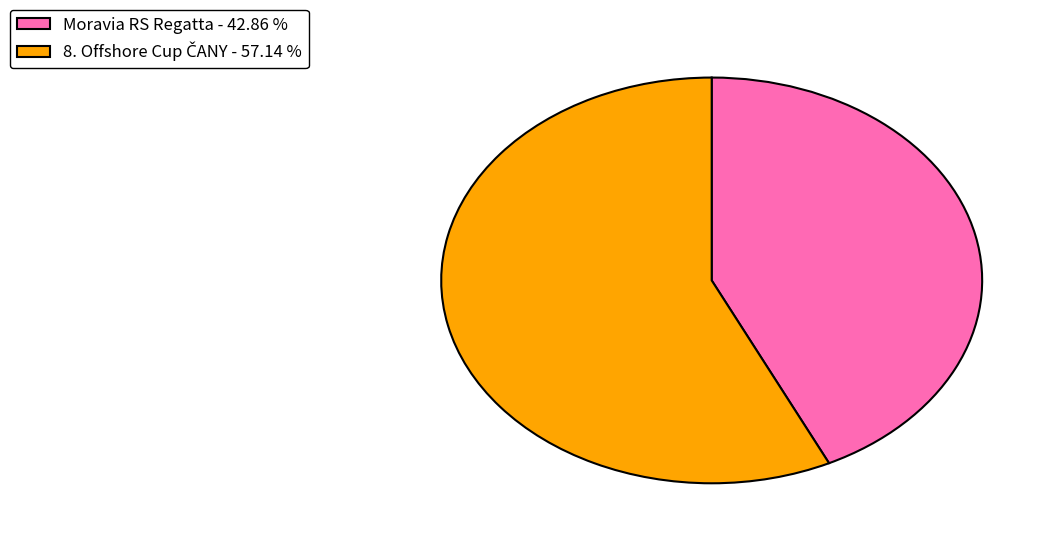

Which category has the smallest portion of the pie?

Moravia RS Regatta